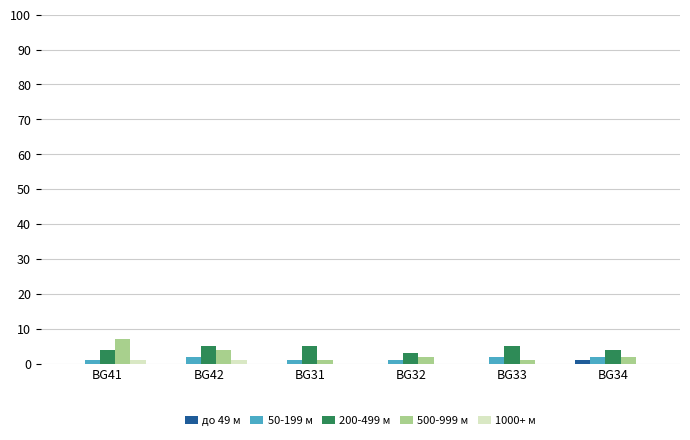

True or false: до 49 м has a value of 0 at BG41.

True